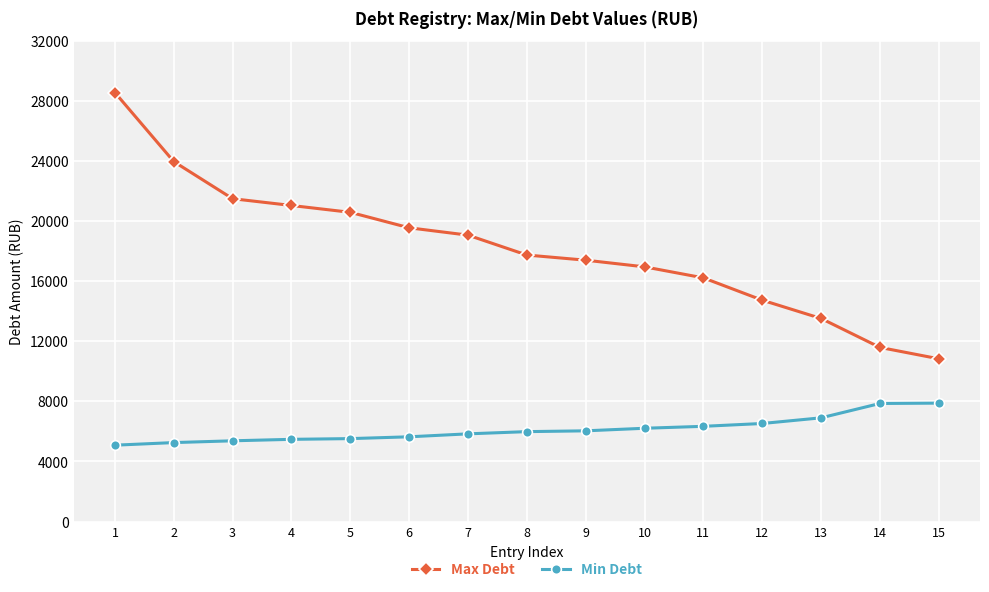

What is the highest value of the Max Debt series?

28536.5